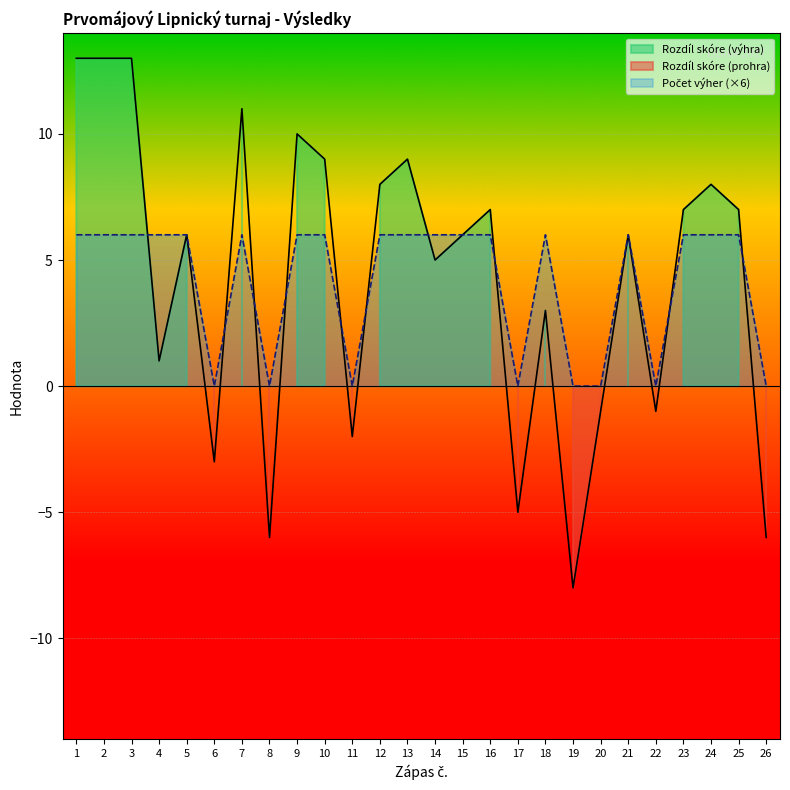

The Rozdíl skóre series shows 4 at 18. True or false?

False